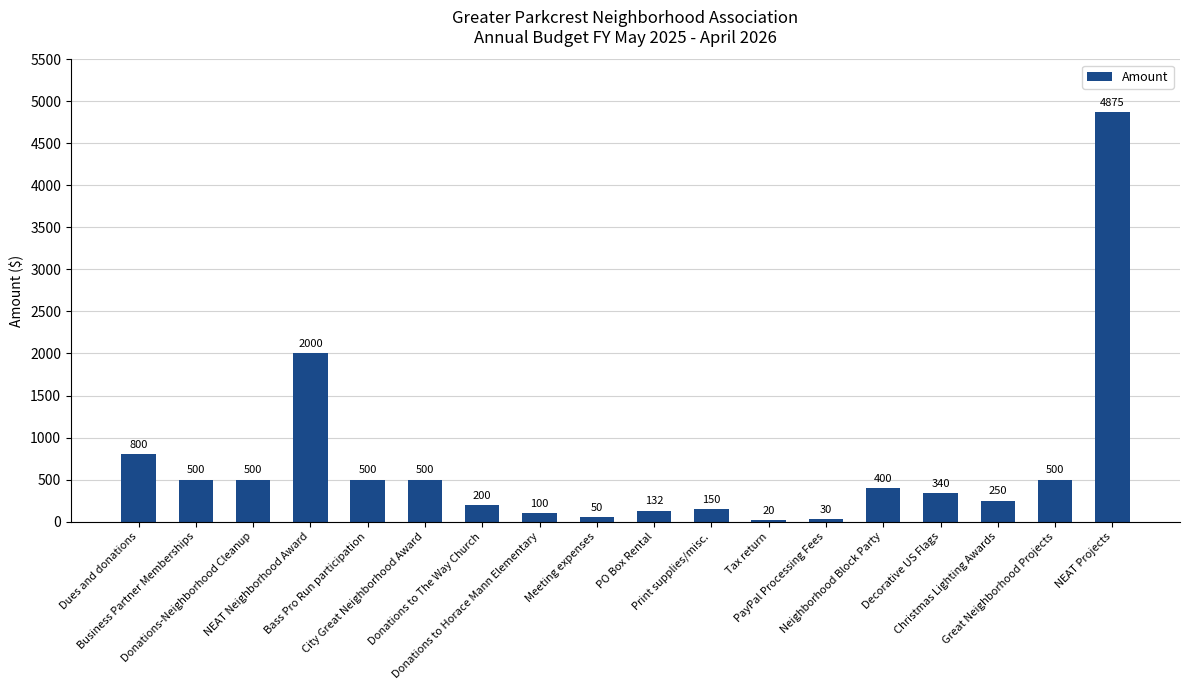

What is the label of the 11th bar from the left?

Print supplies/misc.